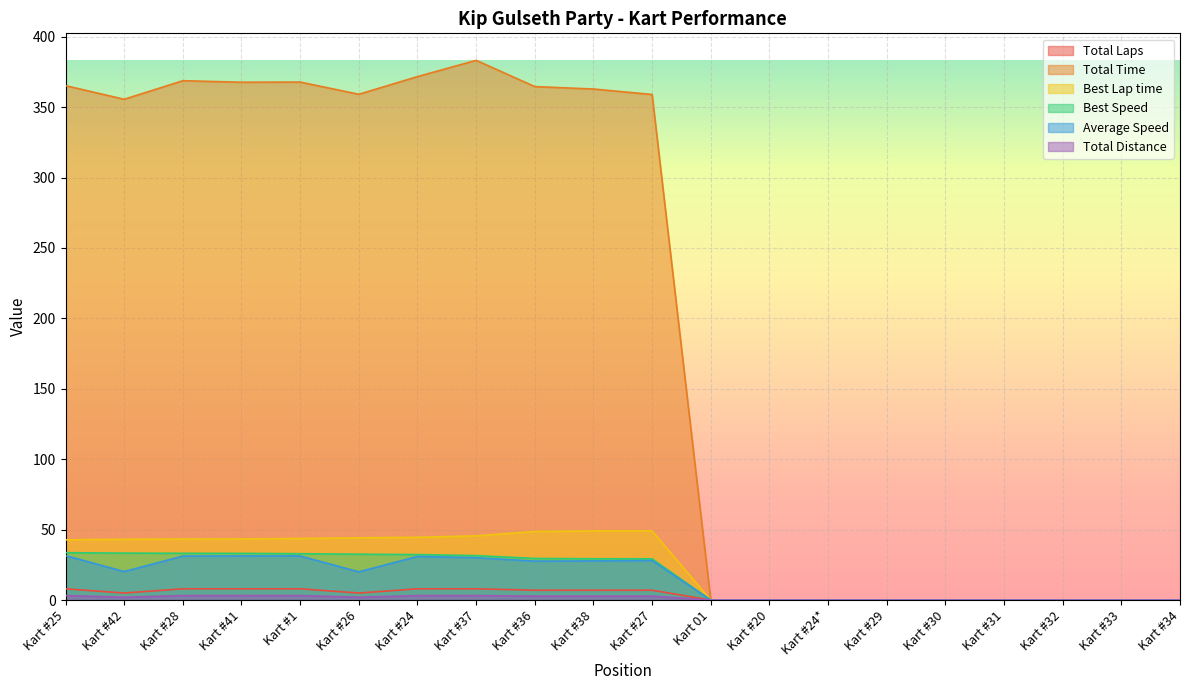

What is the sum of all Total Distance values?

31.6